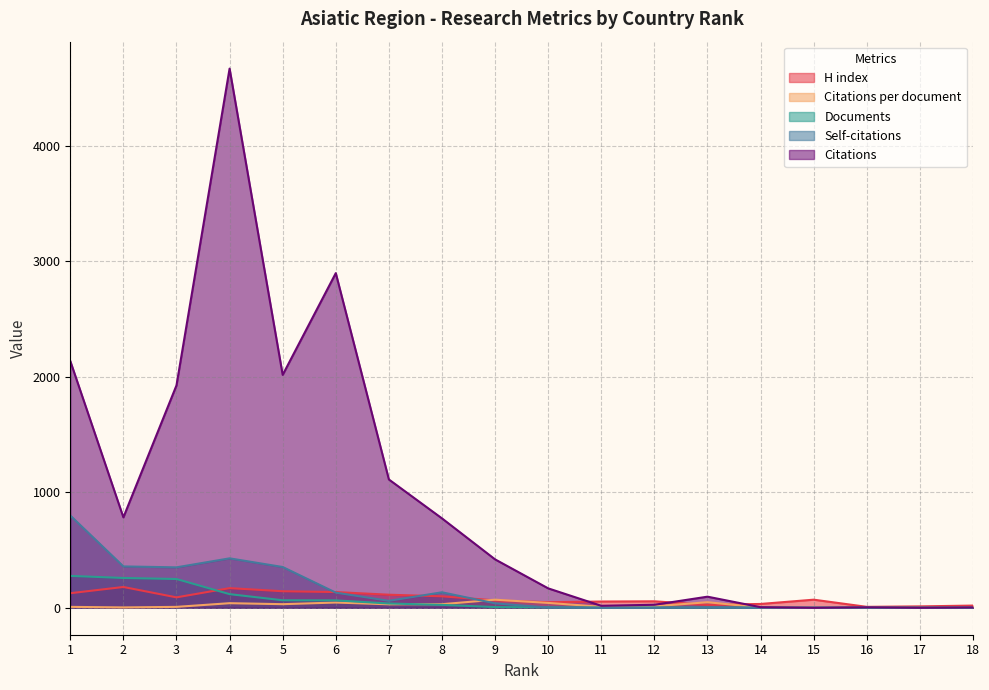

What is the difference between the maximum and minimum values in the Documents series?

275.0